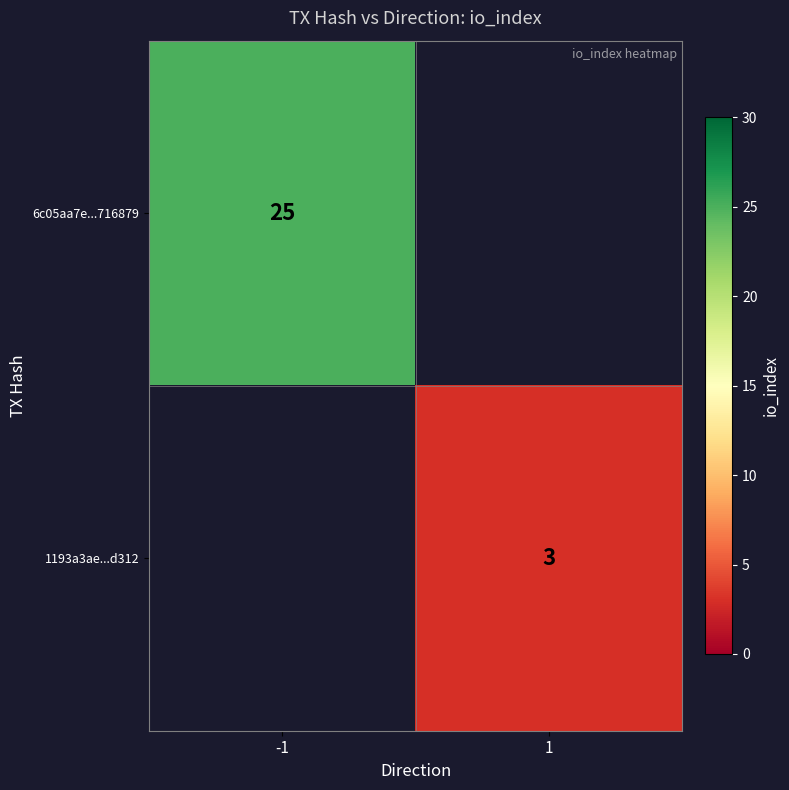

True or false: 6c05aa7e...716879 has a value of 25 at -1.

True